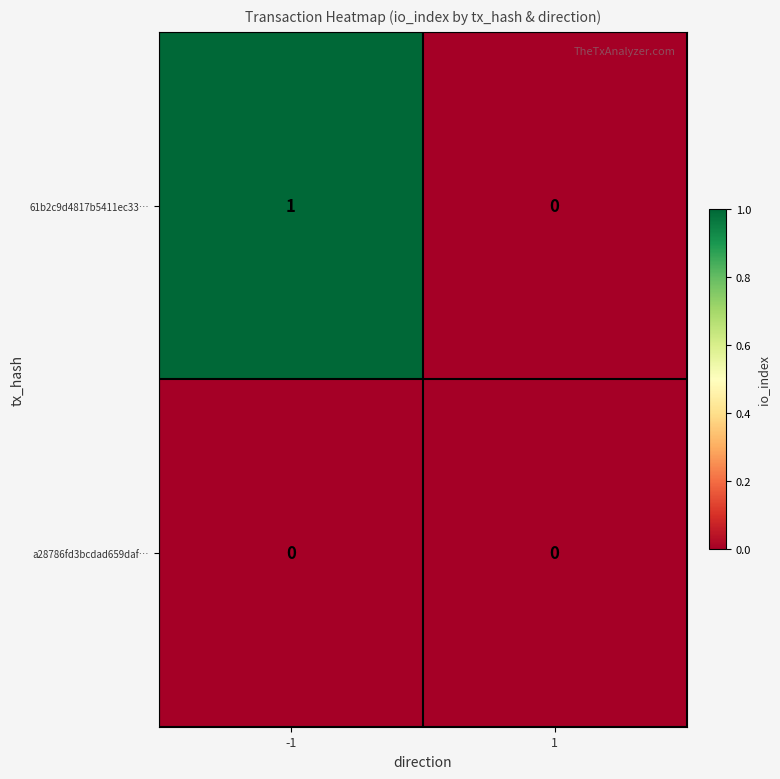

Rank the series by their average value, from lowest to highest.

a28786fd3bcdad659daf…, 61b2c9d4817b5411ec33…